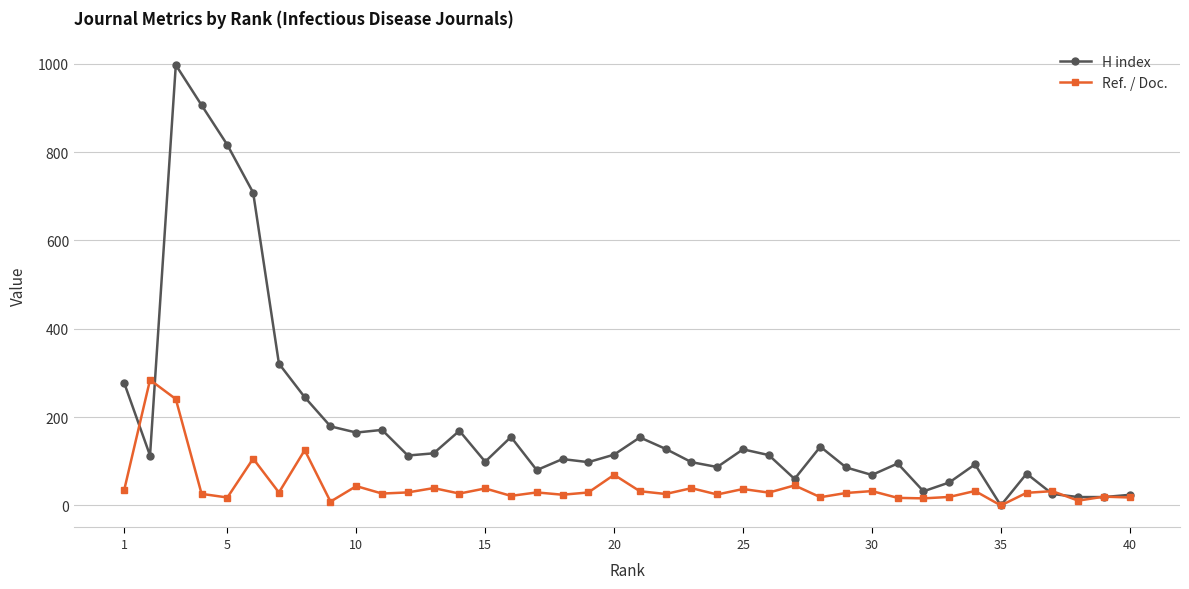

Which series has the largest total across all categories?

H index